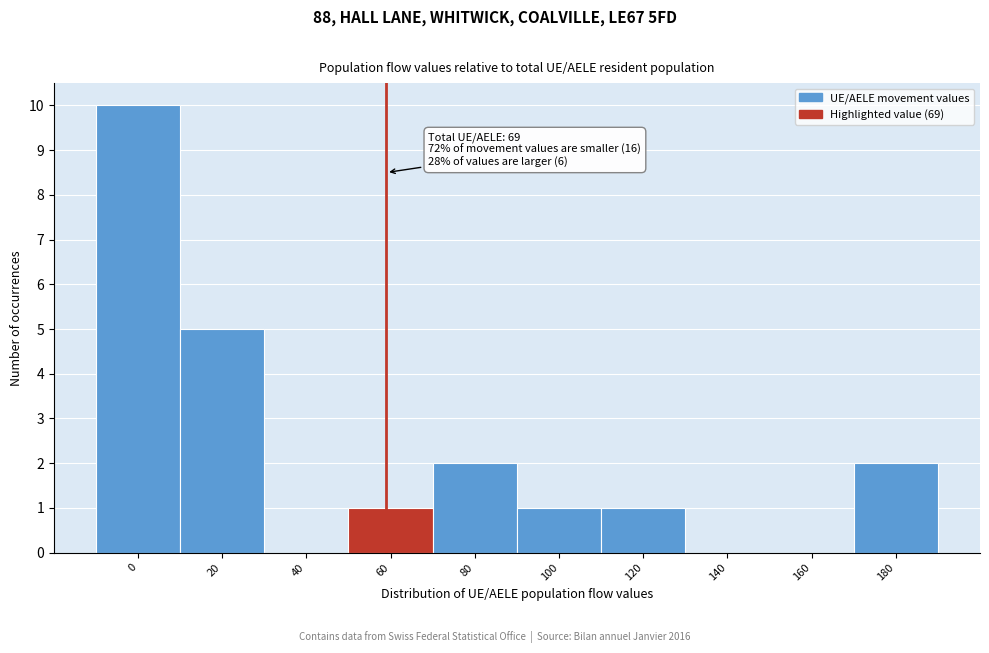

Reading left to right, extract all data points from this chart.

0=10	20=5	40=0	60=1	80=2	100=1	120=1	140=0	160=0	180=2